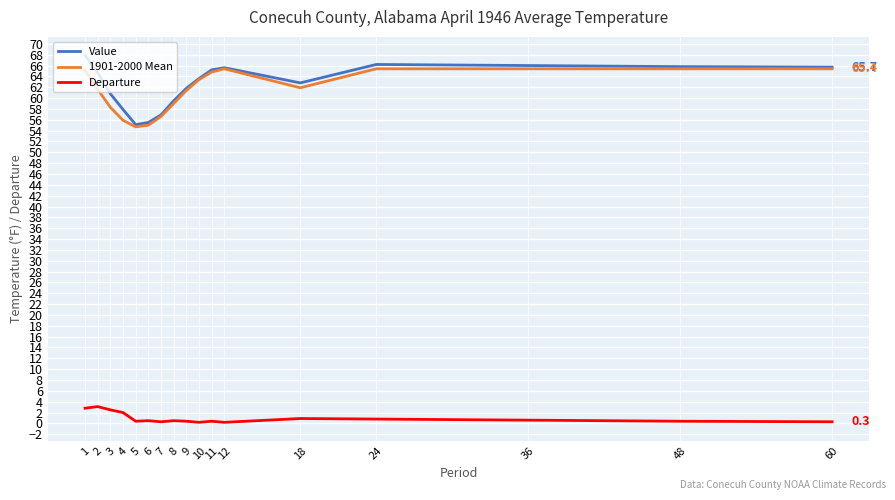

What is the greatest value displayed?

67.9